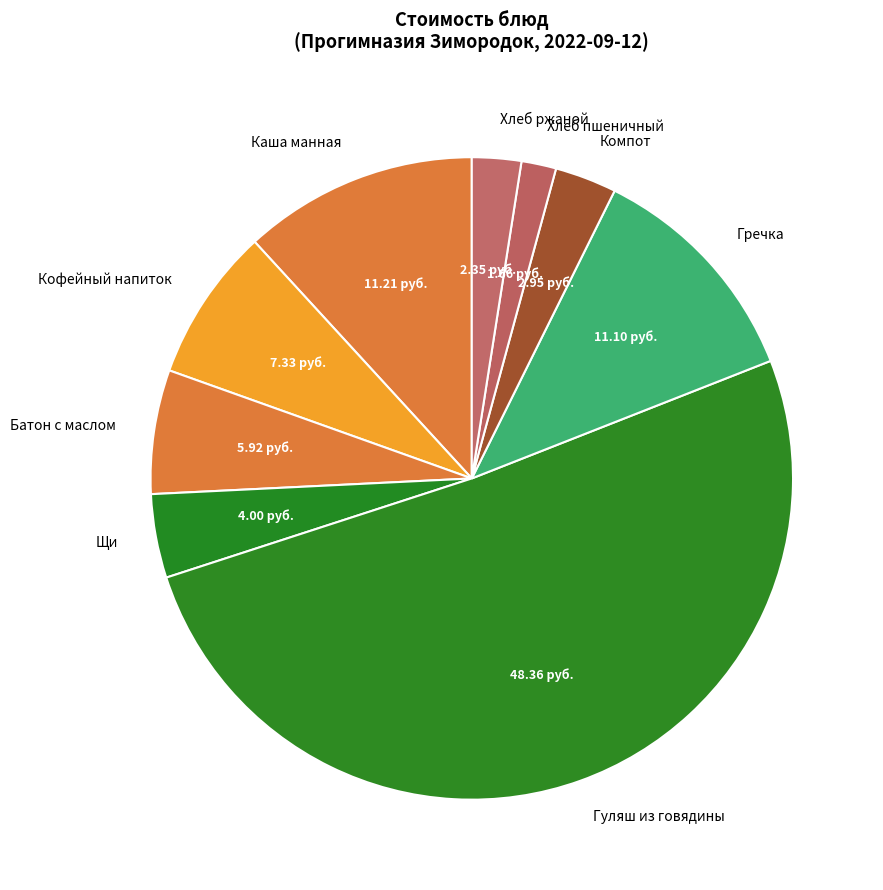

Between Хлеб ржаной and Компот, which is larger?

Компот